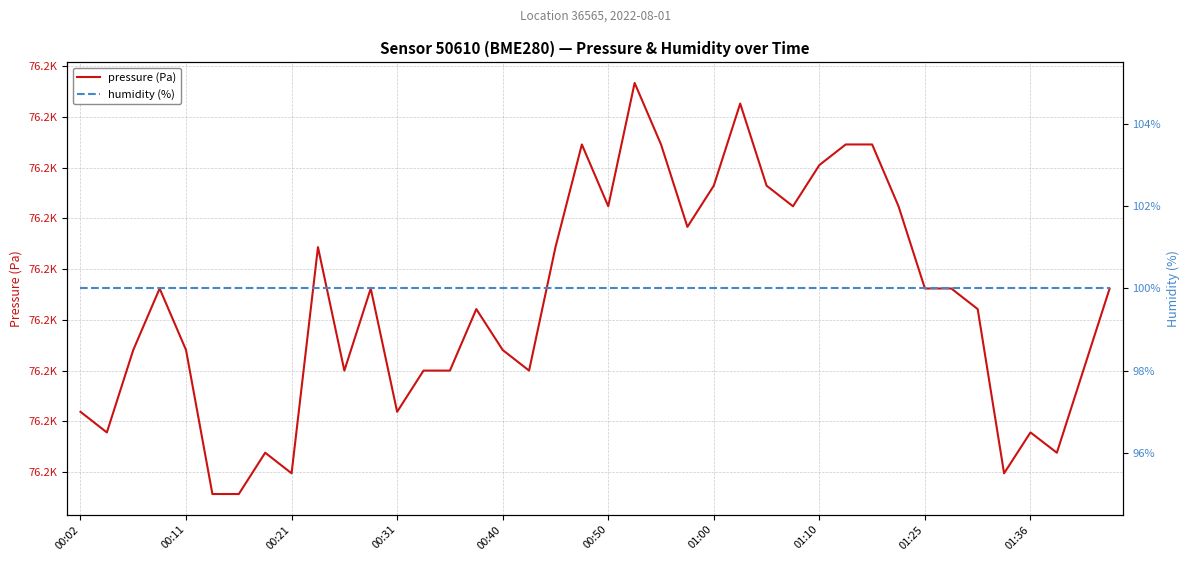

Which series changed the most between 32 and 37?

pressure (Pa)